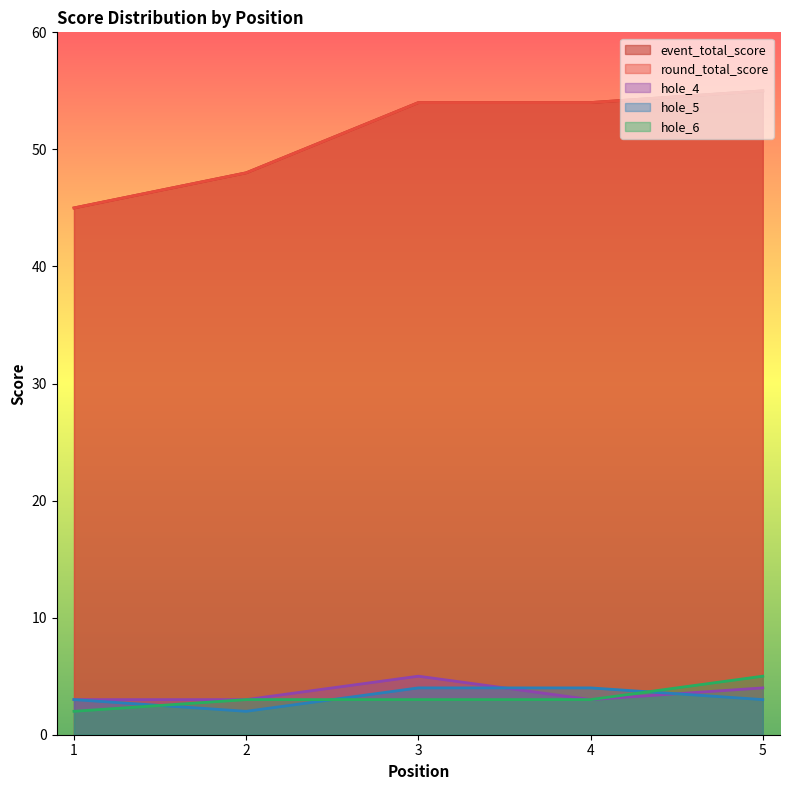

Which has a higher value, 3 or 4?

3